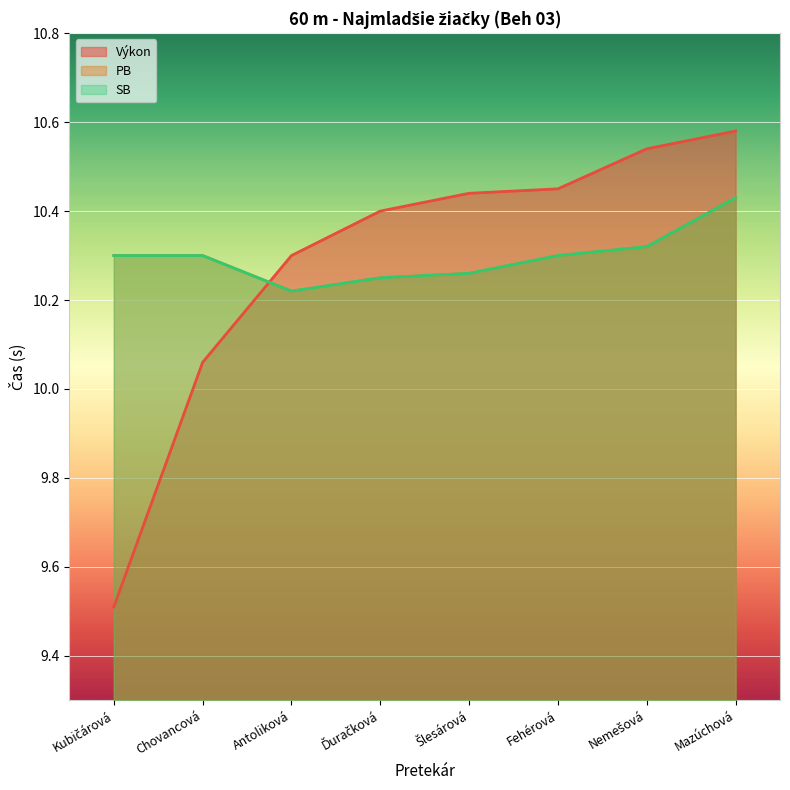

Which label corresponds to the largest value in the chart?

Mazúchová